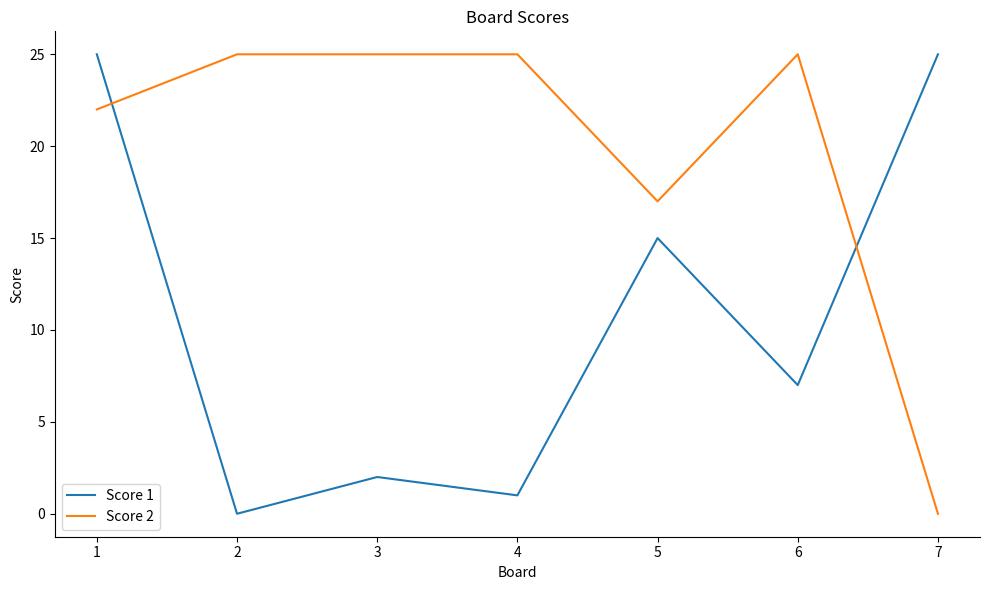

Which series changed the most between 5 and 7?

Score 2